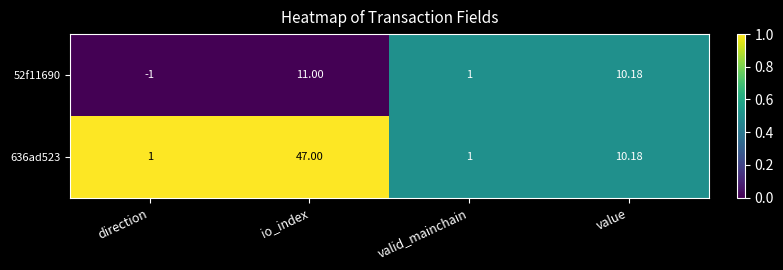

Where is 52f11690 nearest to the value 5?

valid_mainchain